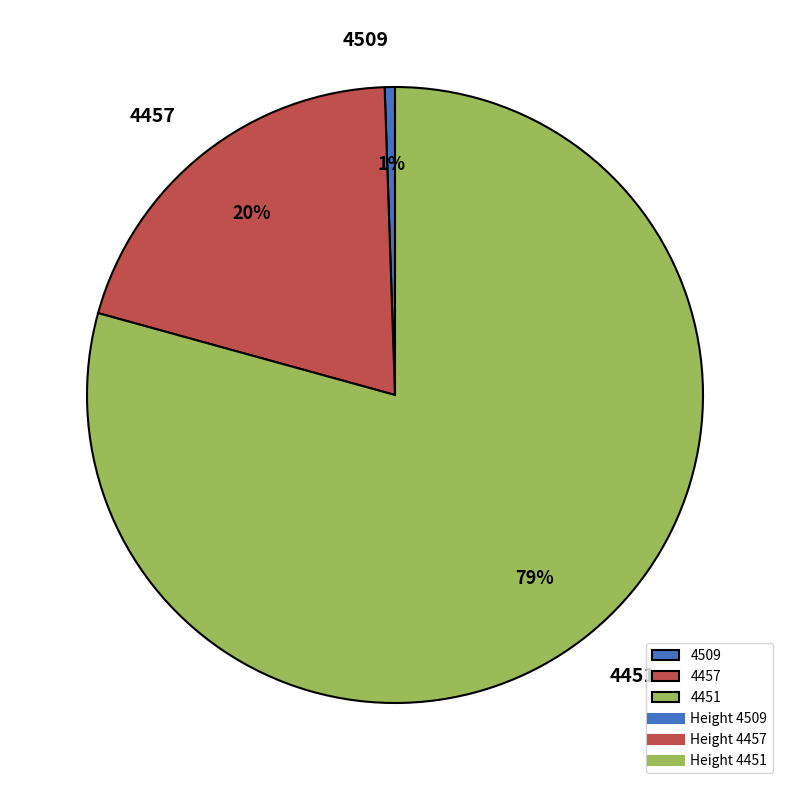

Rank the categories by value from lowest to highest.

4509, 4457, 4451